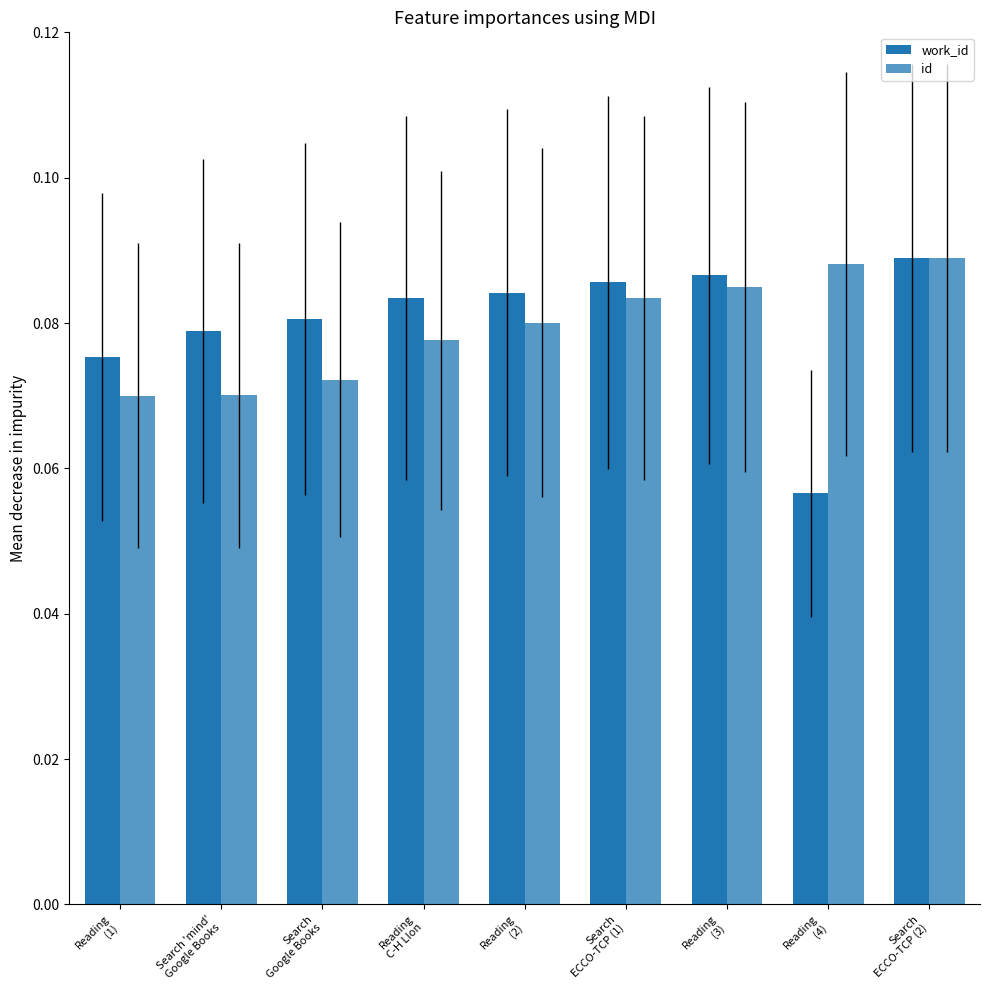

What is the value of the work_id bar at the 9th from the left?

0.1